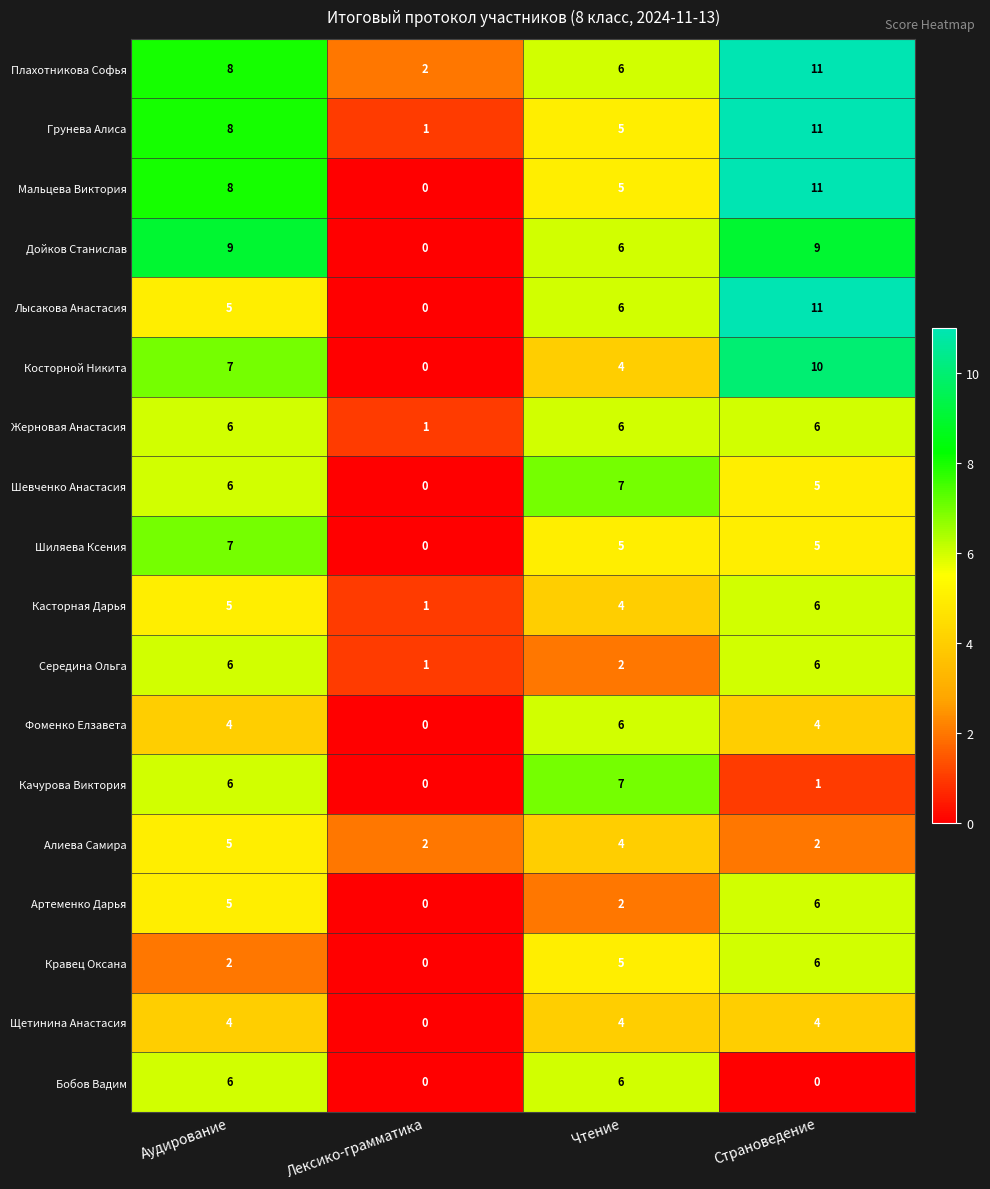

What is the difference between the maximum and minimum values in the Фоменко Елзавета series?

6